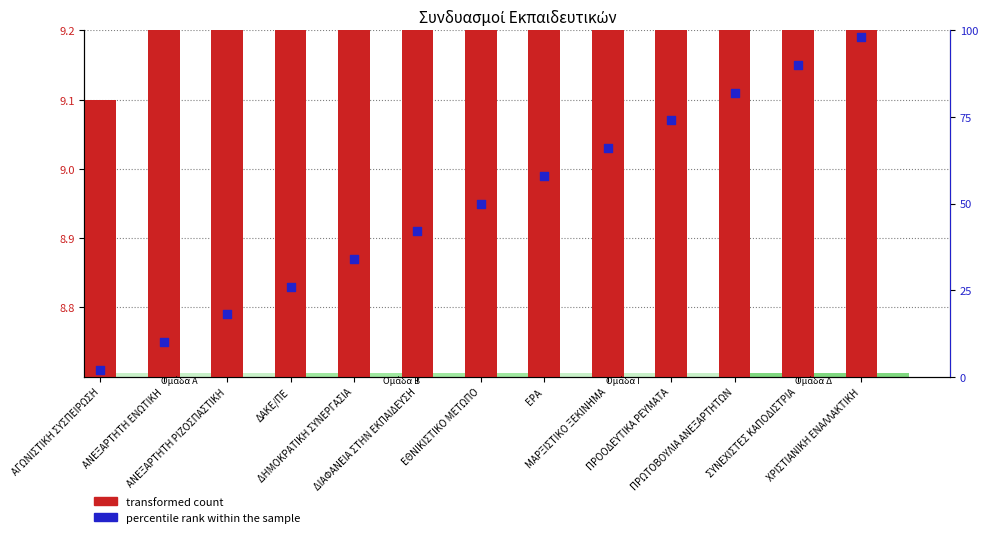

What is the total value across all series at ΜΑΡΞΙΣΤΙΚΟ ΞΕΚΙΝΗΜΑ?

78.3